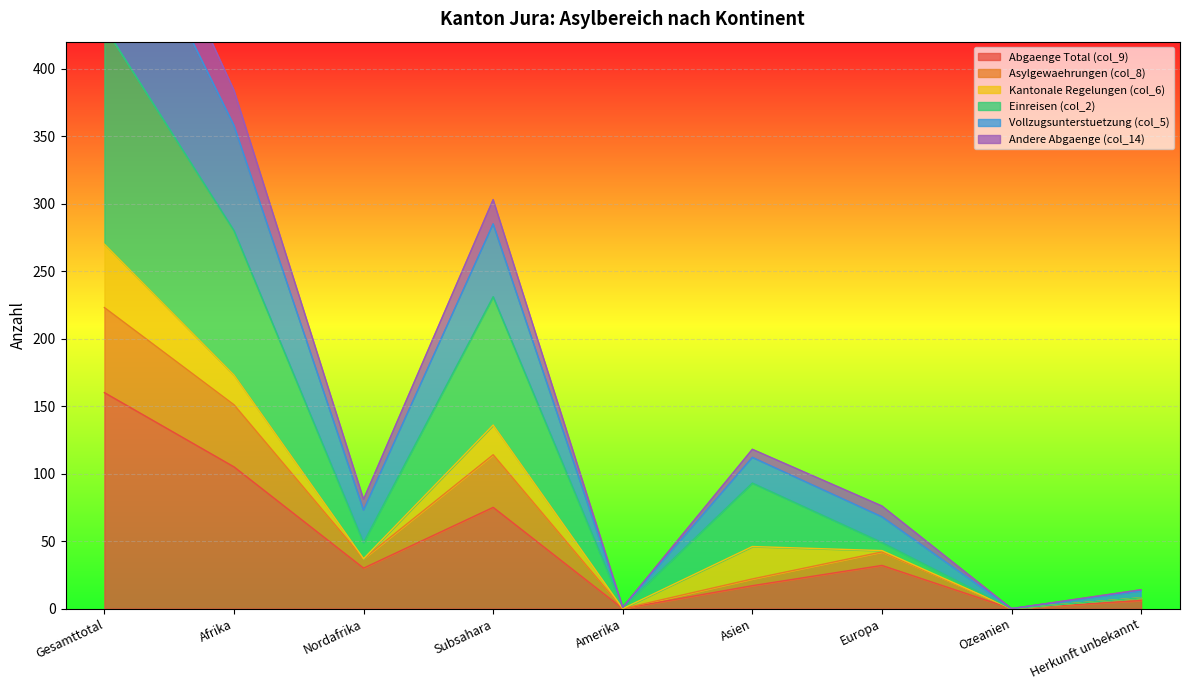

What is the sum of the Einreisen (col_2) values at Amerika and Gesamttotal?

432